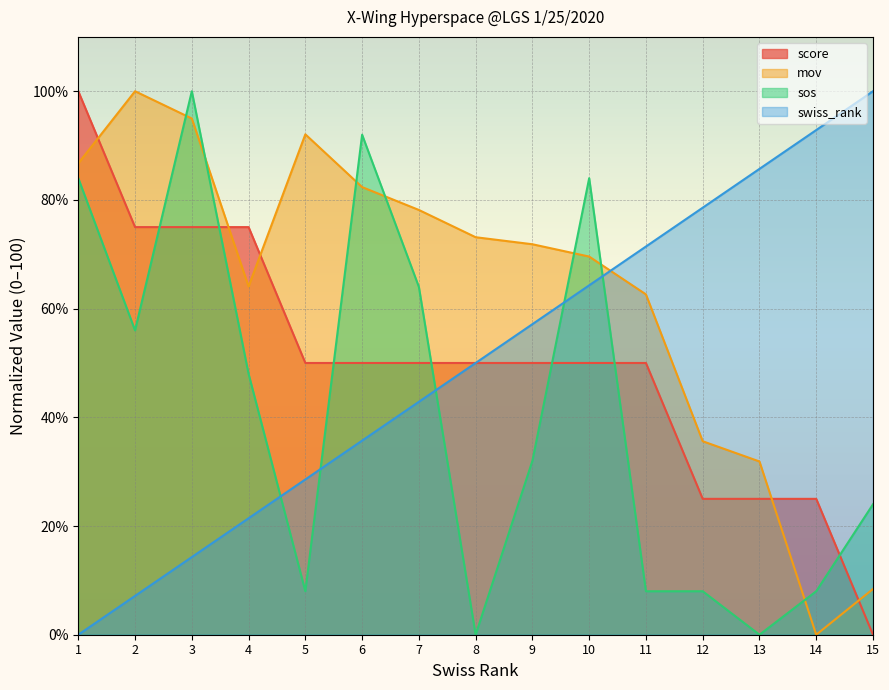

Which has a higher value, 3 or 14?

3